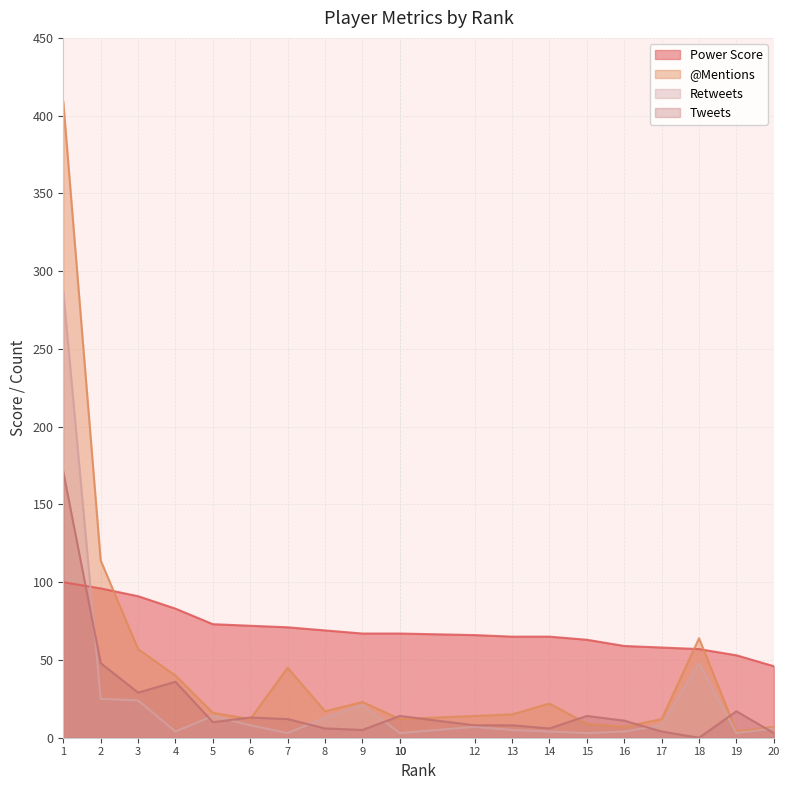

Reading left to right, transcribe all the data shown in this chart.

power score: 100	96	91	83	73	72	71	69	67	67	67	66	65	65	63	59	58	57	53	46
@mentions: 409	114	57	40	16	12	45	17	23	12	12	14	15	22	9	7	12	64	4	7
retweets: 287	25	24	4	14	8	3	13	21	3	3	7	5	4	3	4	8	48	3	6
tweets: 171	48	29	36	10	13	12	6	5	14	14	8	8	6	14	11	4	0	17	3